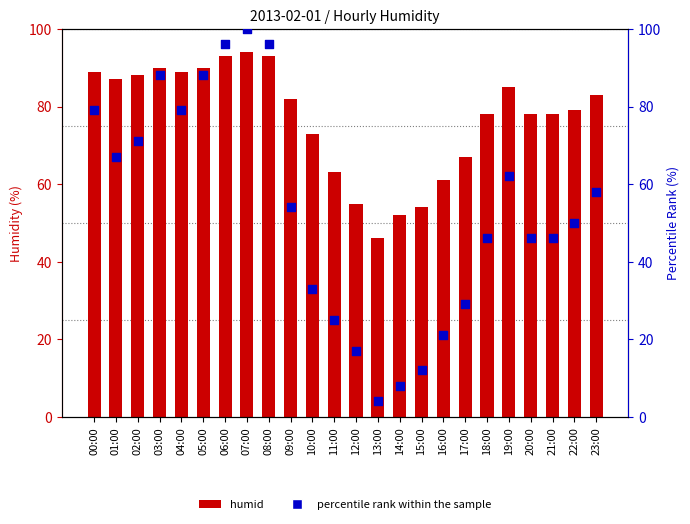

Which series has the widest spread of Y values?

percentile rank within the sample